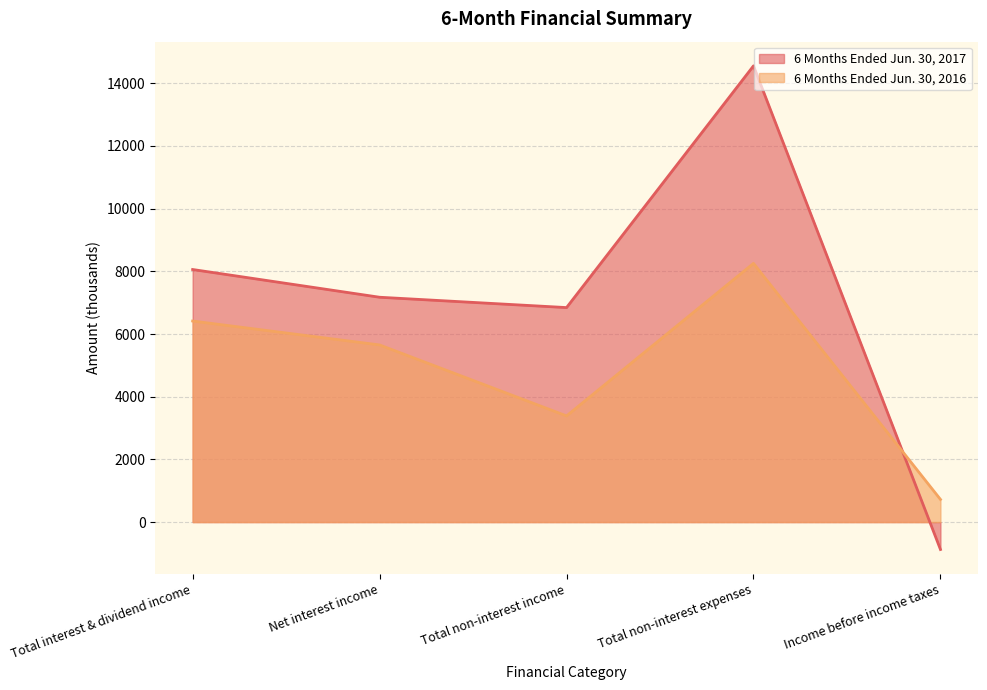

How many values in the 6 Months Ended Jun. 30, 2017 series are below 7174?

2